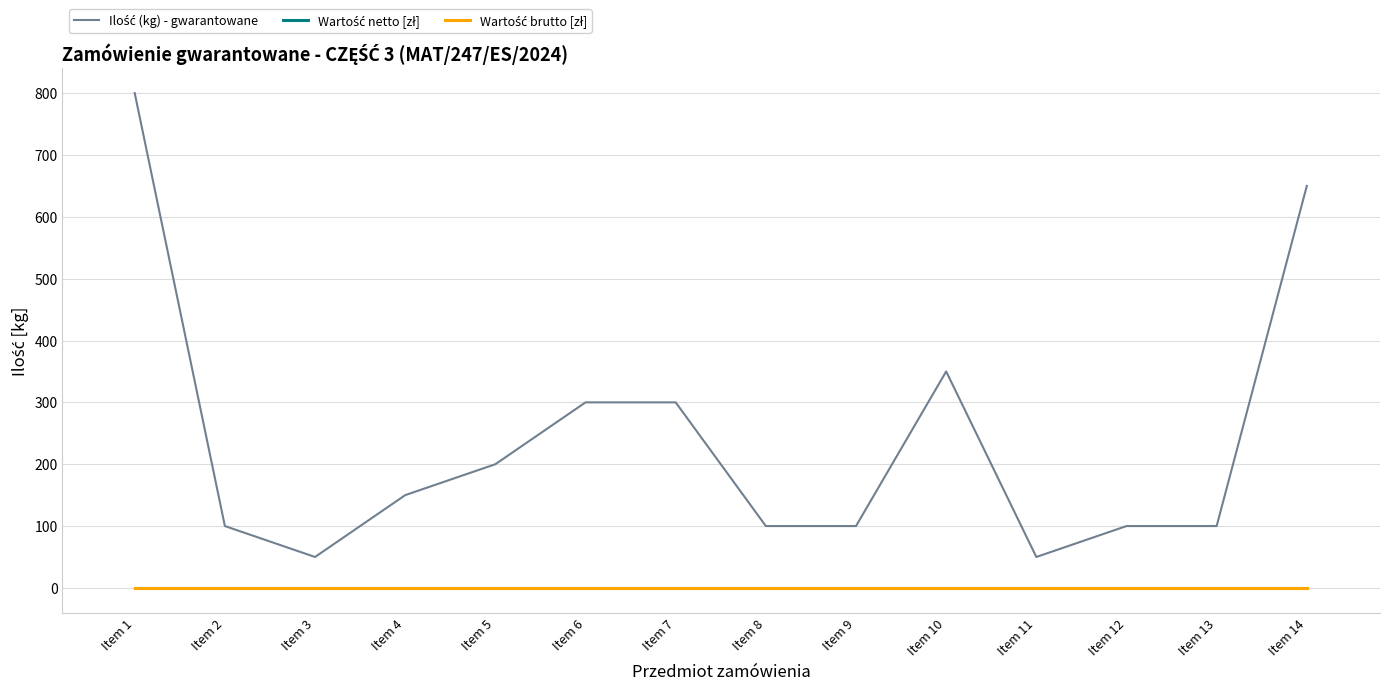

At how many categories does at least one series exceed 405?

2